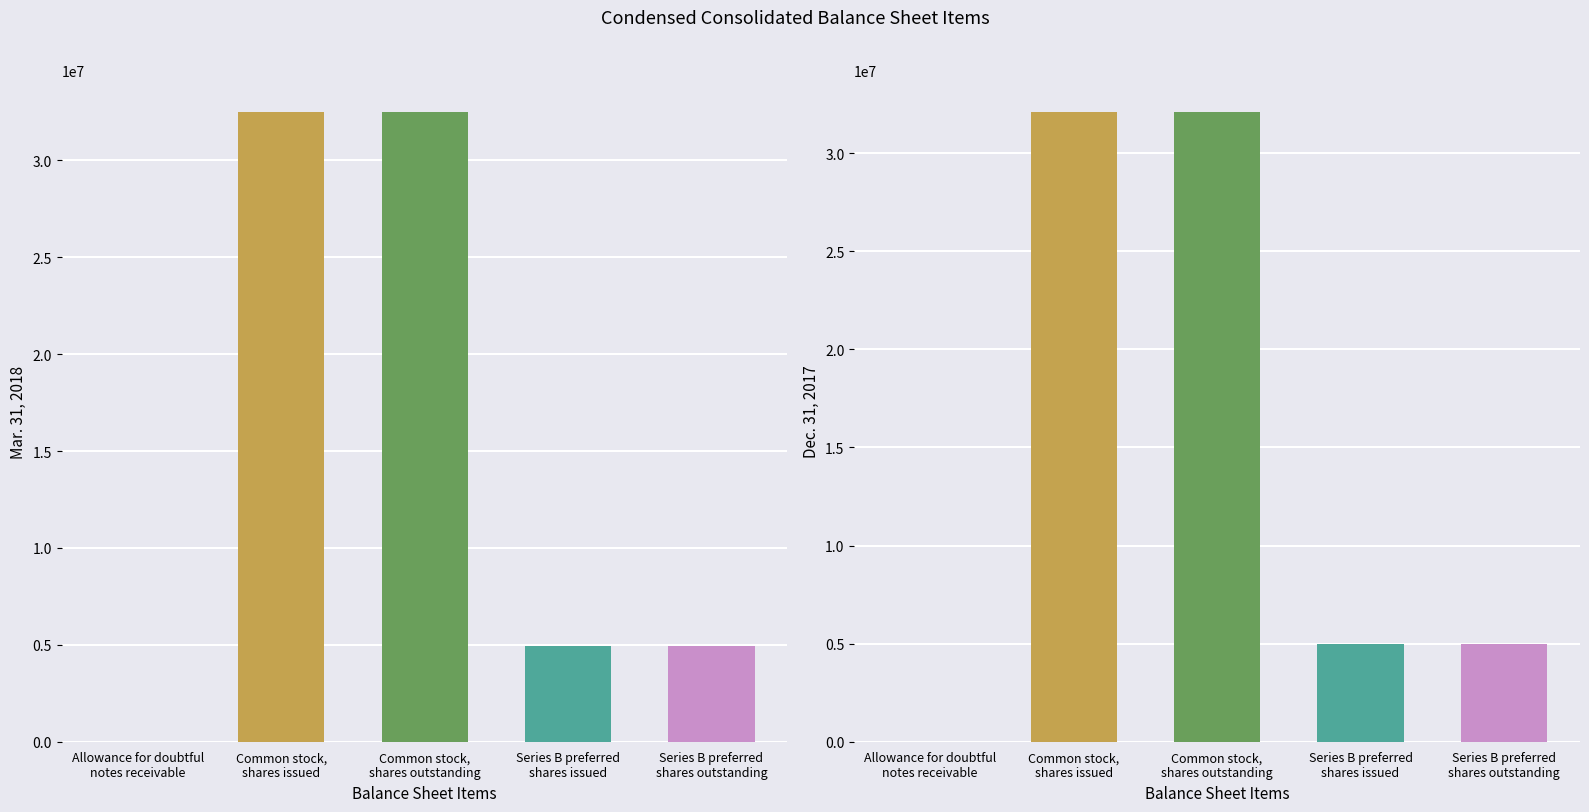

At which label does Mar. 31, 2018 first exceed 4965850?

Common stock,
shares issued